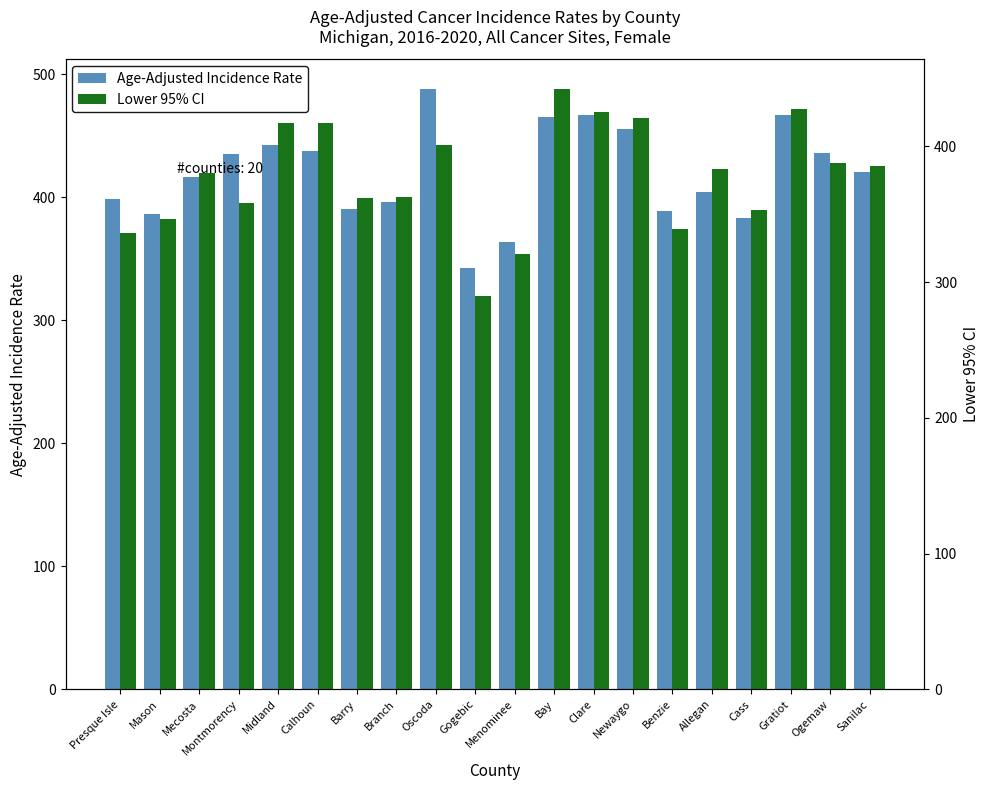

What position from the right is Bay?

9